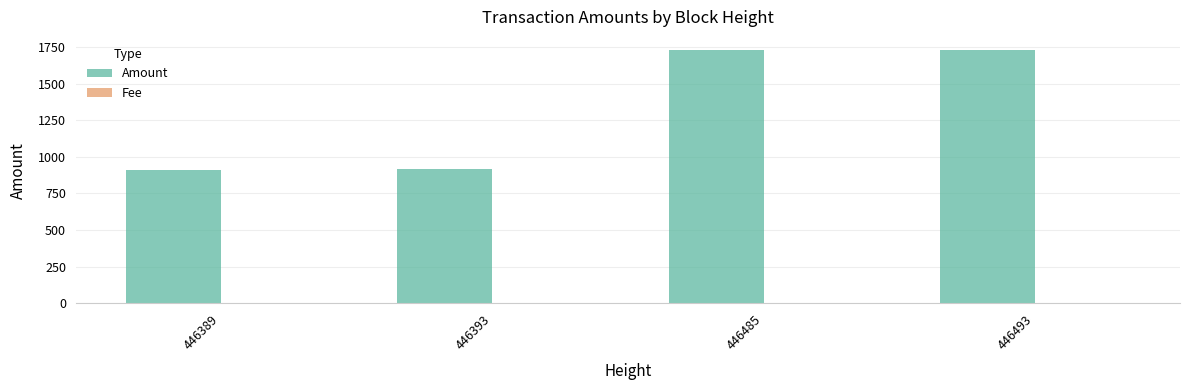

Is it true that Amount equals 1264.5 at 446393?

False